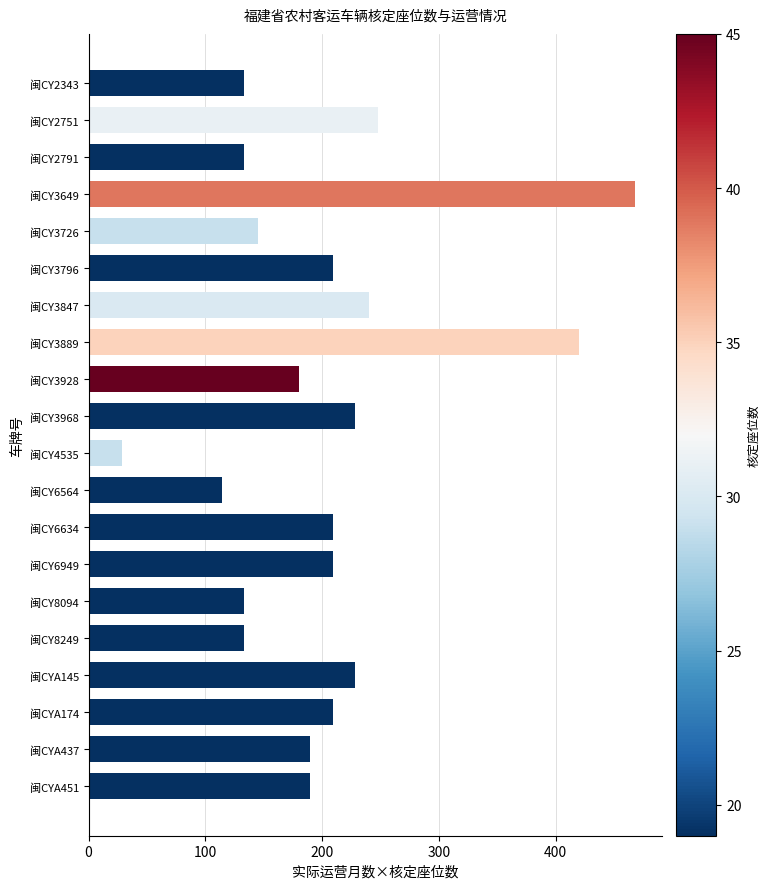

What is the difference between the maximum and minimum values?

439